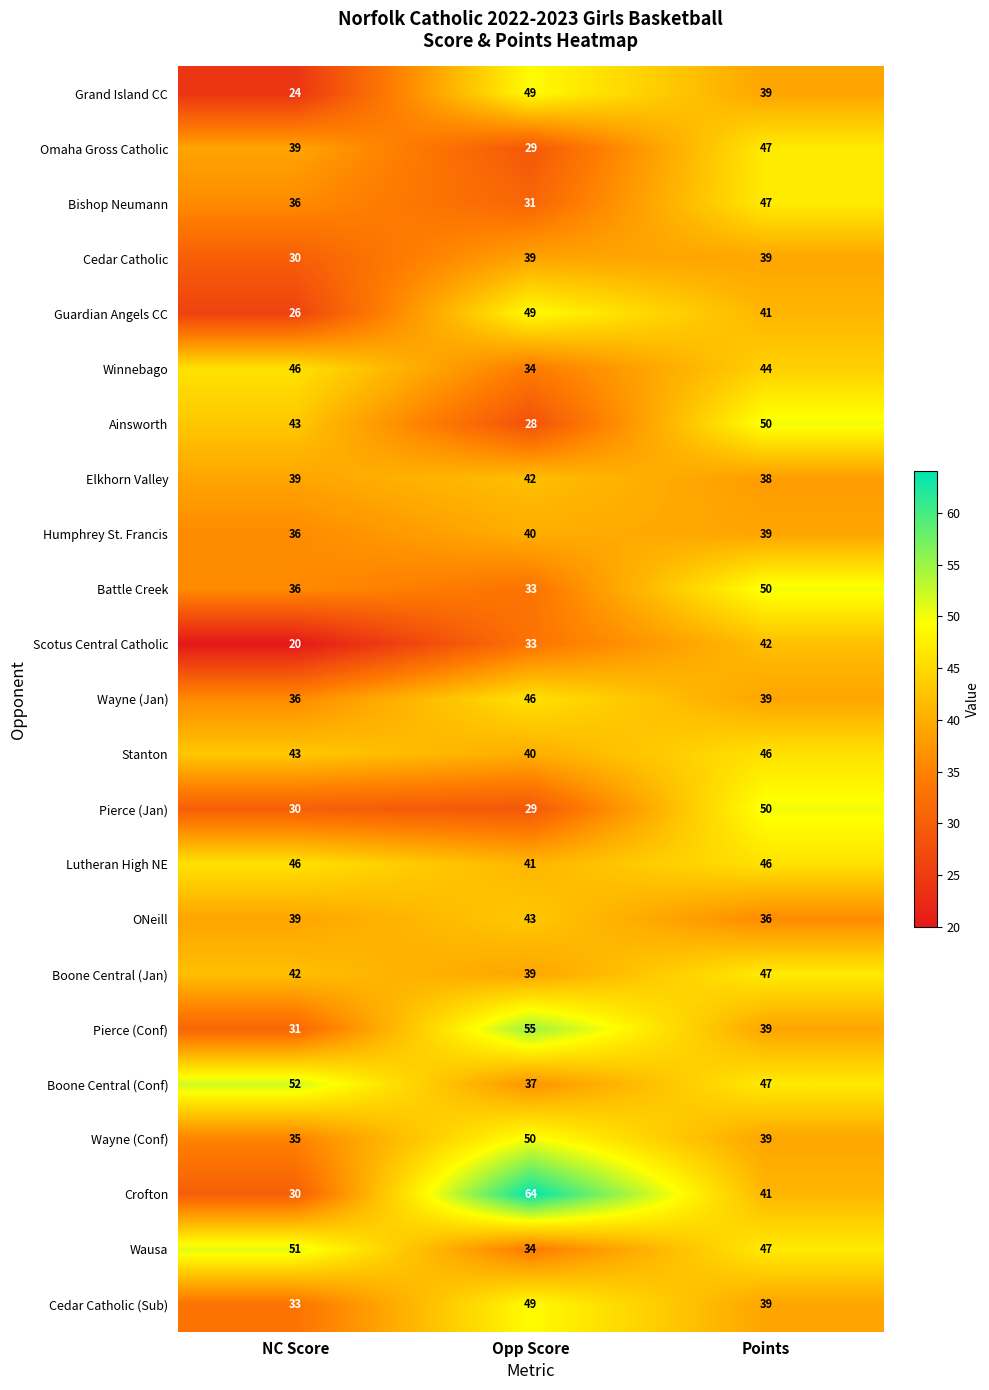

Is the value of Wausa at Points greater than the value of Guardian Angels CC at Opp Score?

No